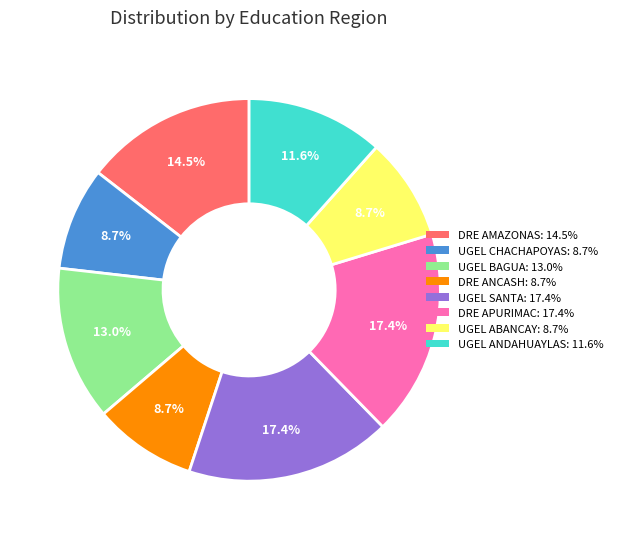

Does any single category account for the majority?

No